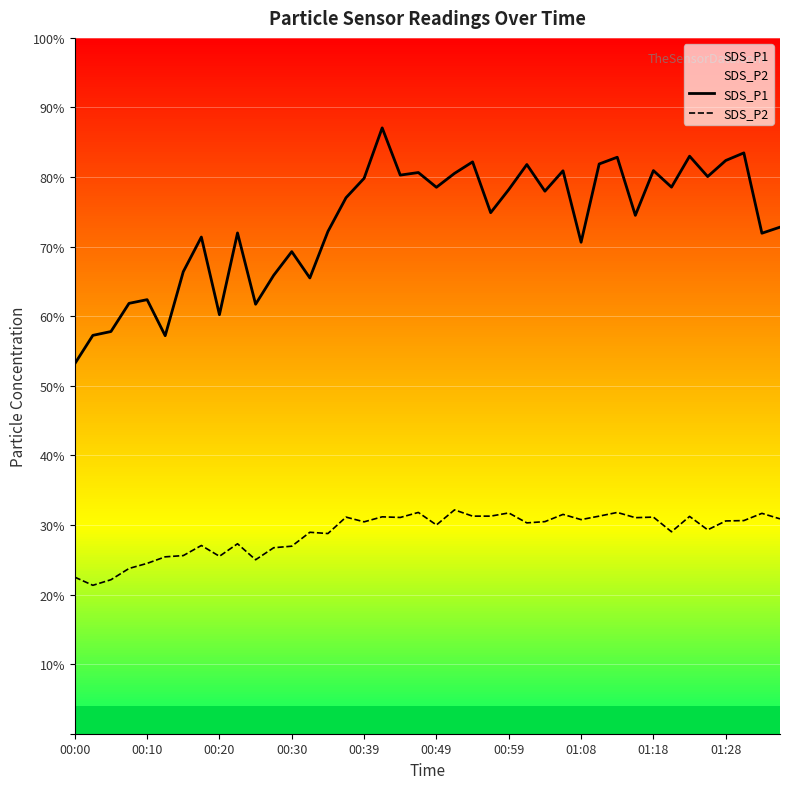

What is the difference between the maximum and minimum values in the SDS_P1 series?

33.9